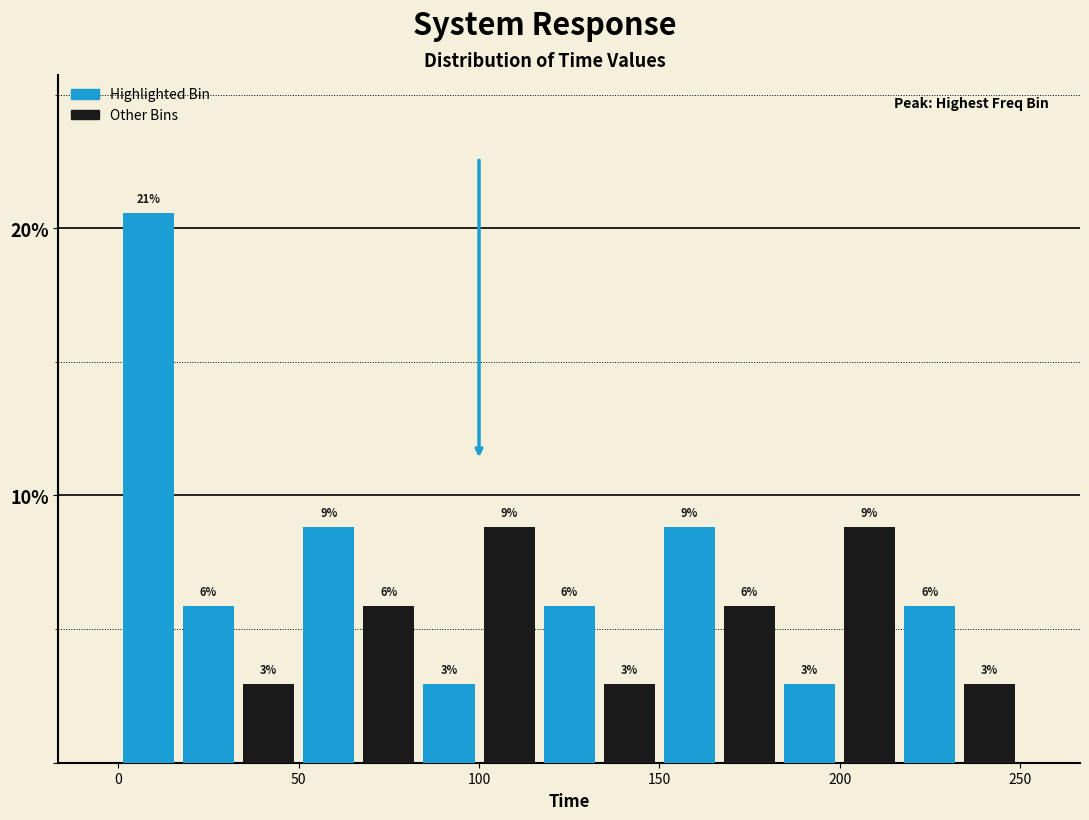

Around what value on the x-axis is the tallest bar? Give the approximate position of its centre, as read against the axis.

10